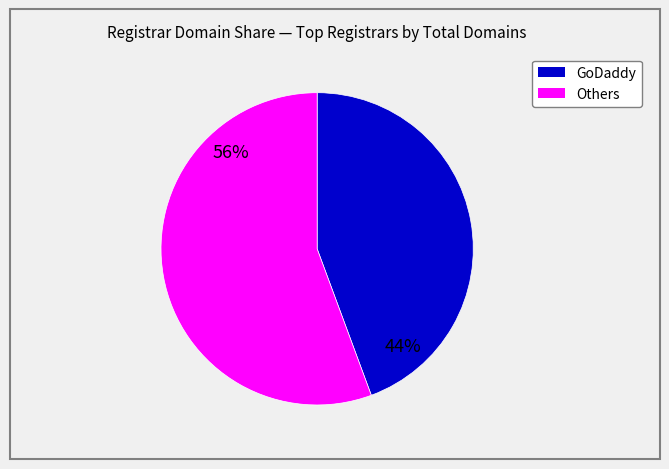

Is there any slice that represents more than half of the pie?

Yes